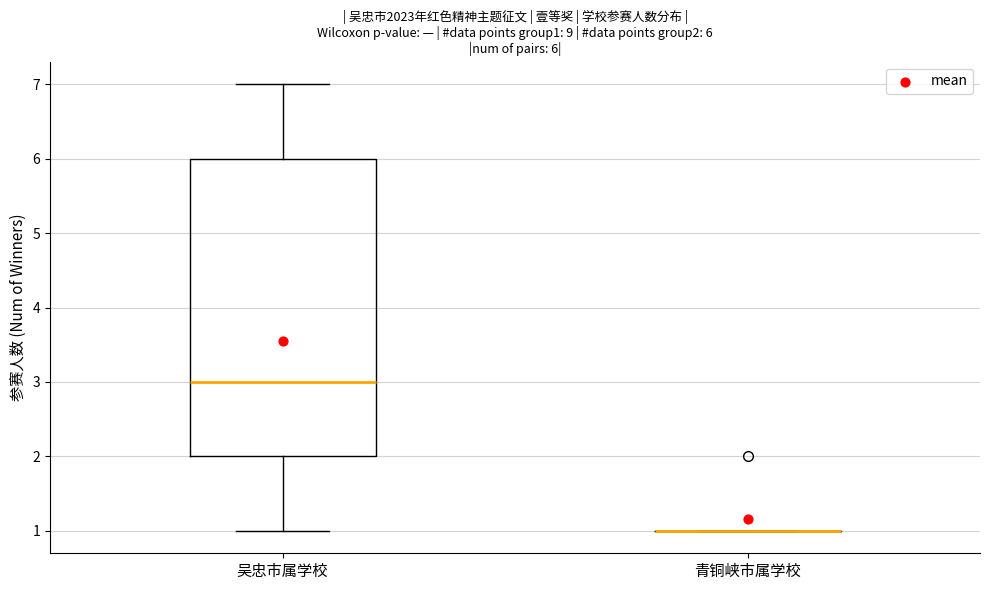

Comparing the boxes themselves (not the whiskers), which one is the tallest?

吴忠市属学校